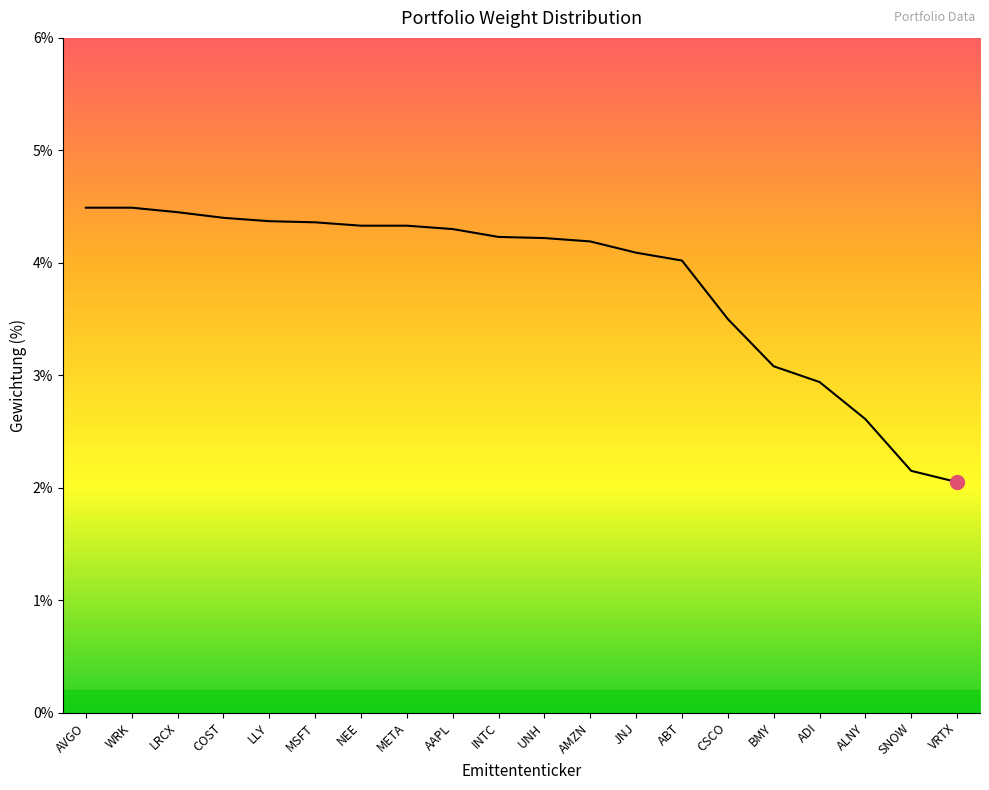

What is the average value?

3.8